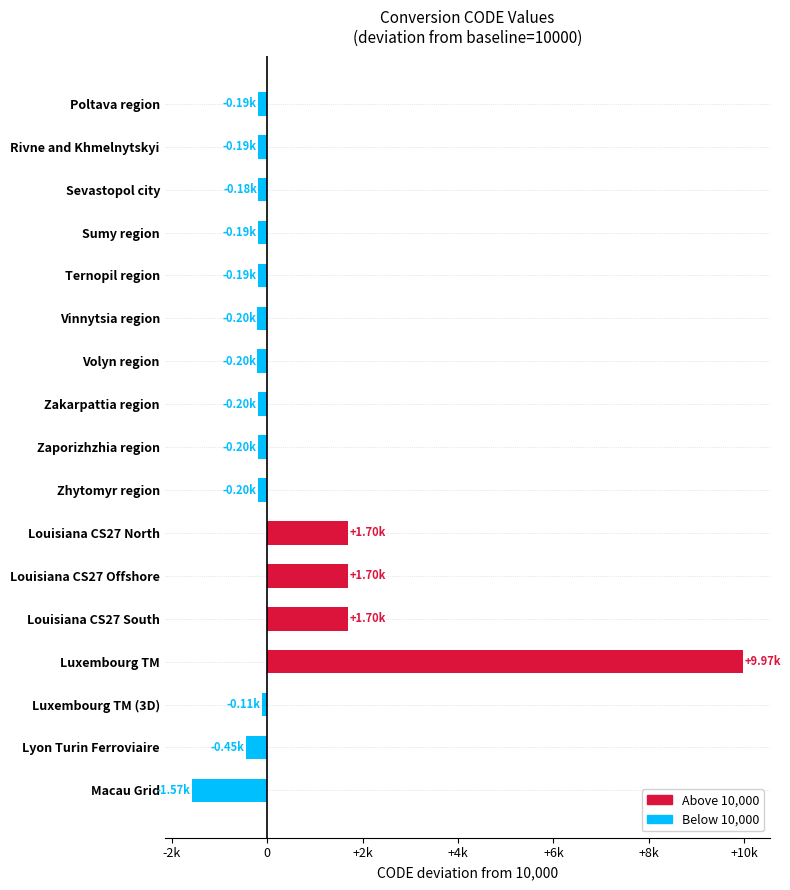

Are the bars horizontal?

Yes